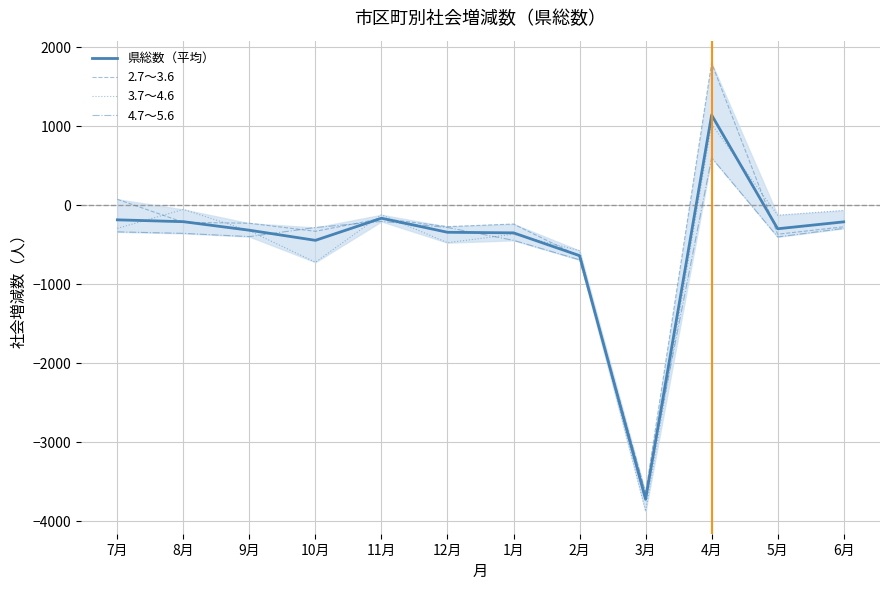

What is the lowest value of the 3.7～4.6 series?

-3873.0